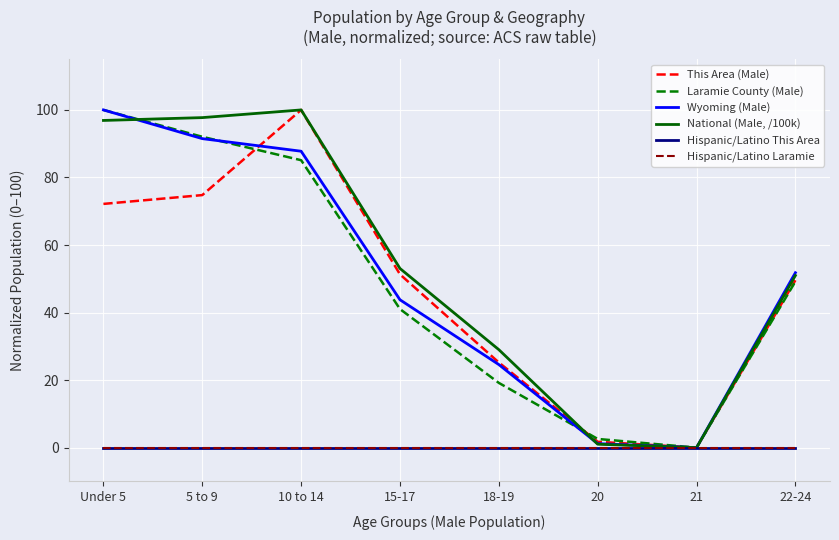

What position from the right is 21?

2